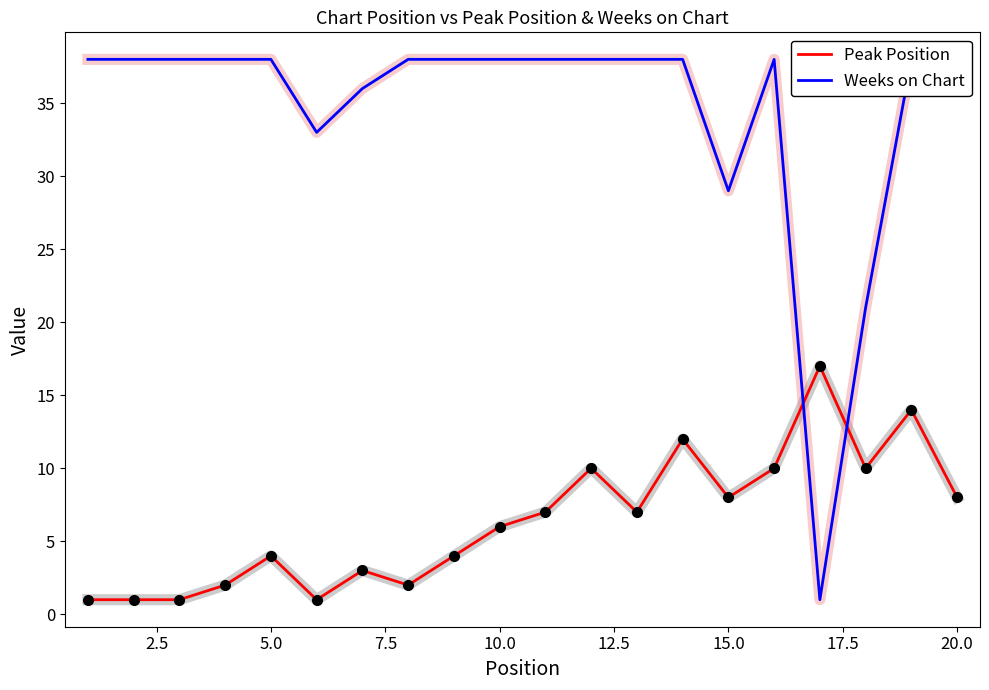

Which series ends up on top after the final intersection of Peak Position and Weeks on Chart?

Weeks on Chart